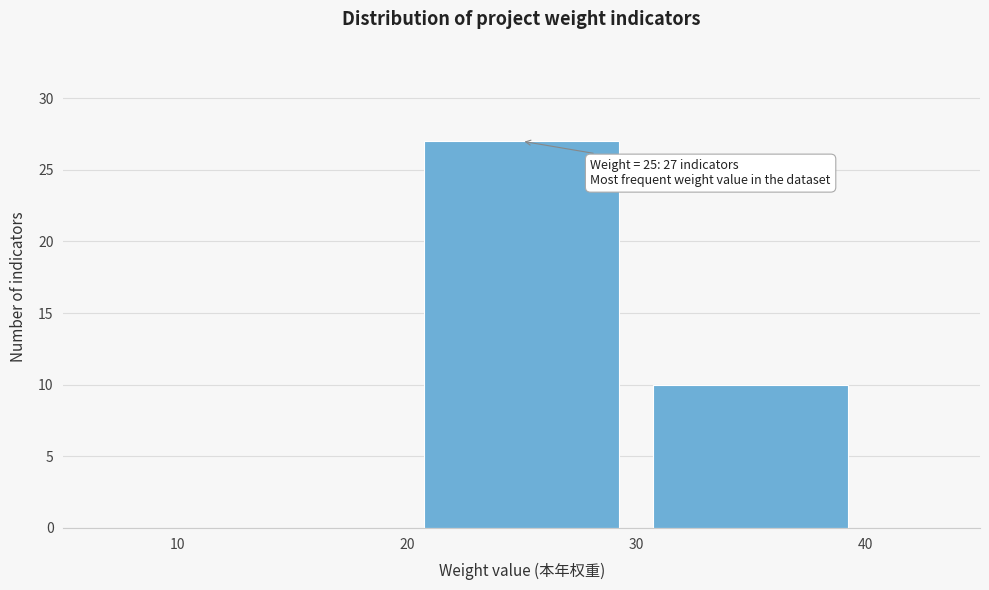

Which range on the x-axis has the tallest bar?

20 to 30